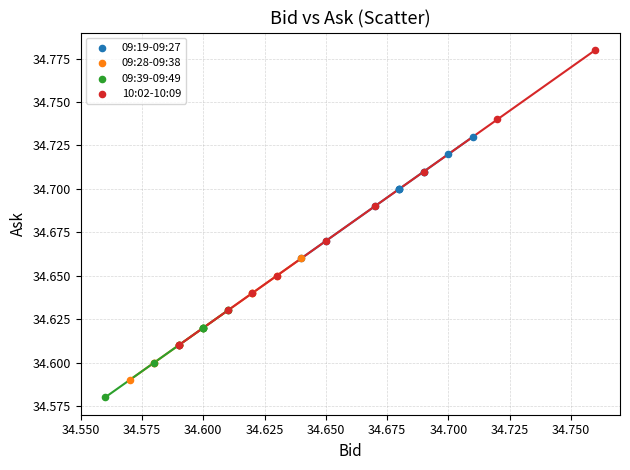

Which series contains the lowest Y value?

09:39-09:49